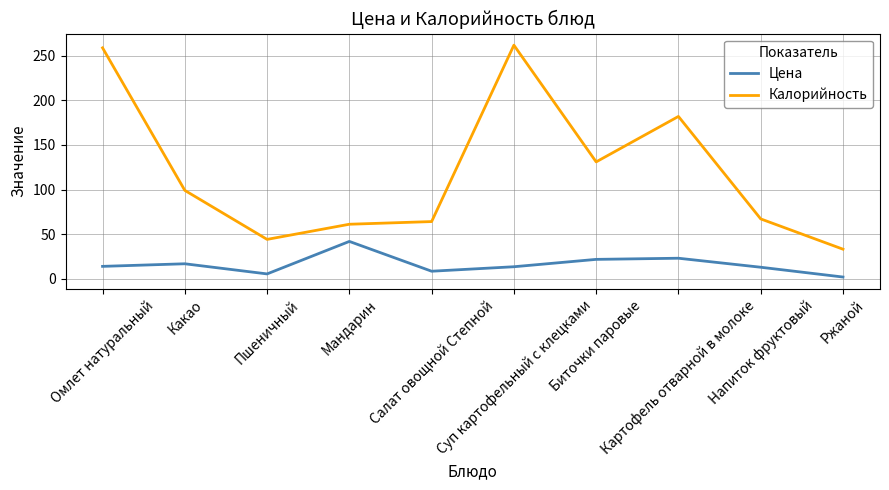

Which series has the largest range (max minus min)?

Калорийность